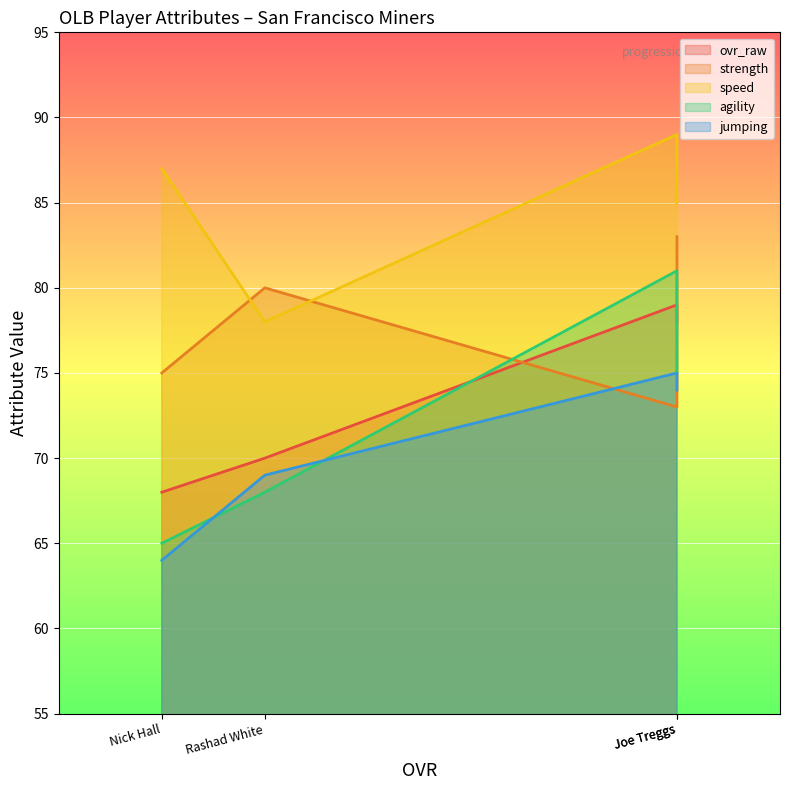

Where is the first local minimum for speed?

Rashad White